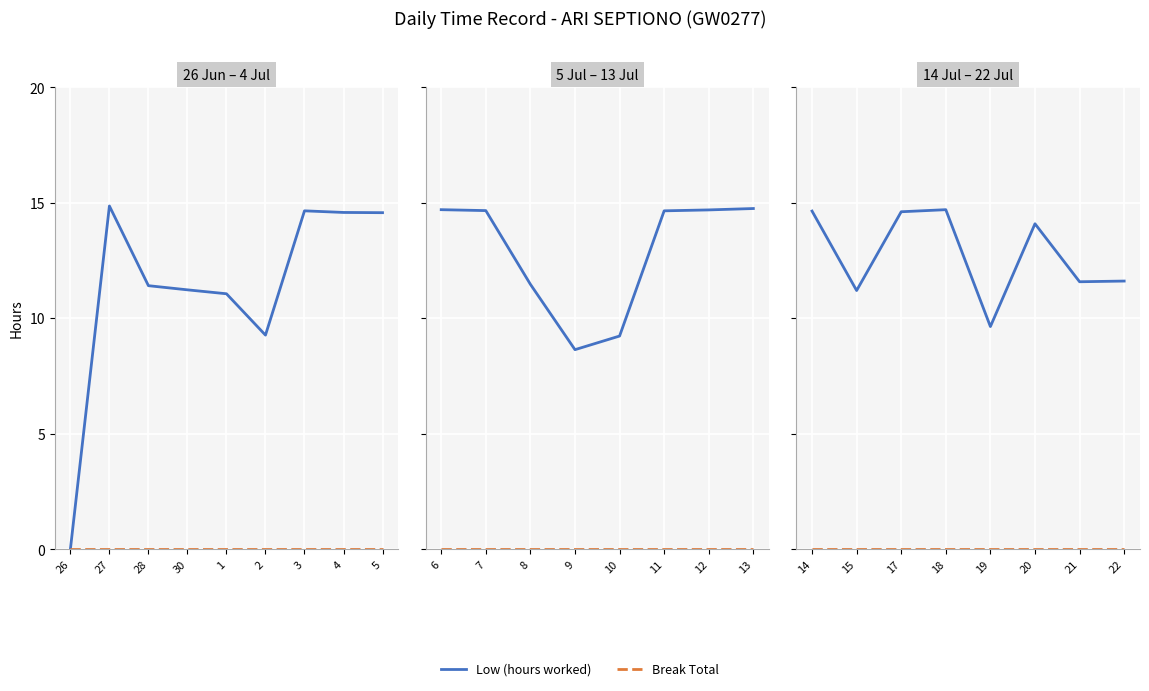

Which series has the widest spread of values?

Low (hours worked)